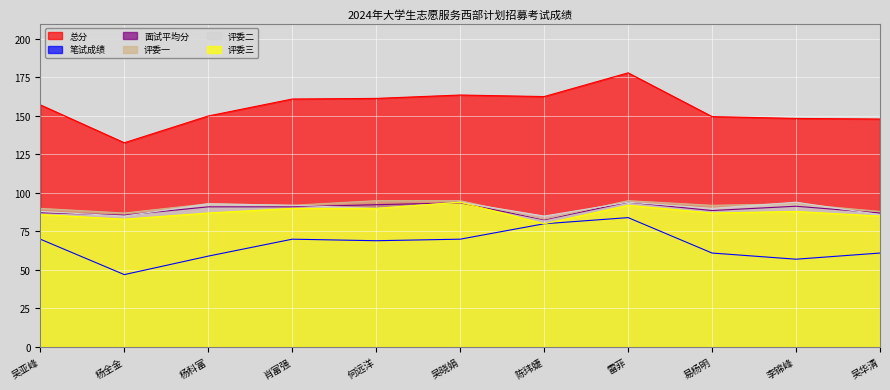

Which series has the largest range (max minus min)?

总分